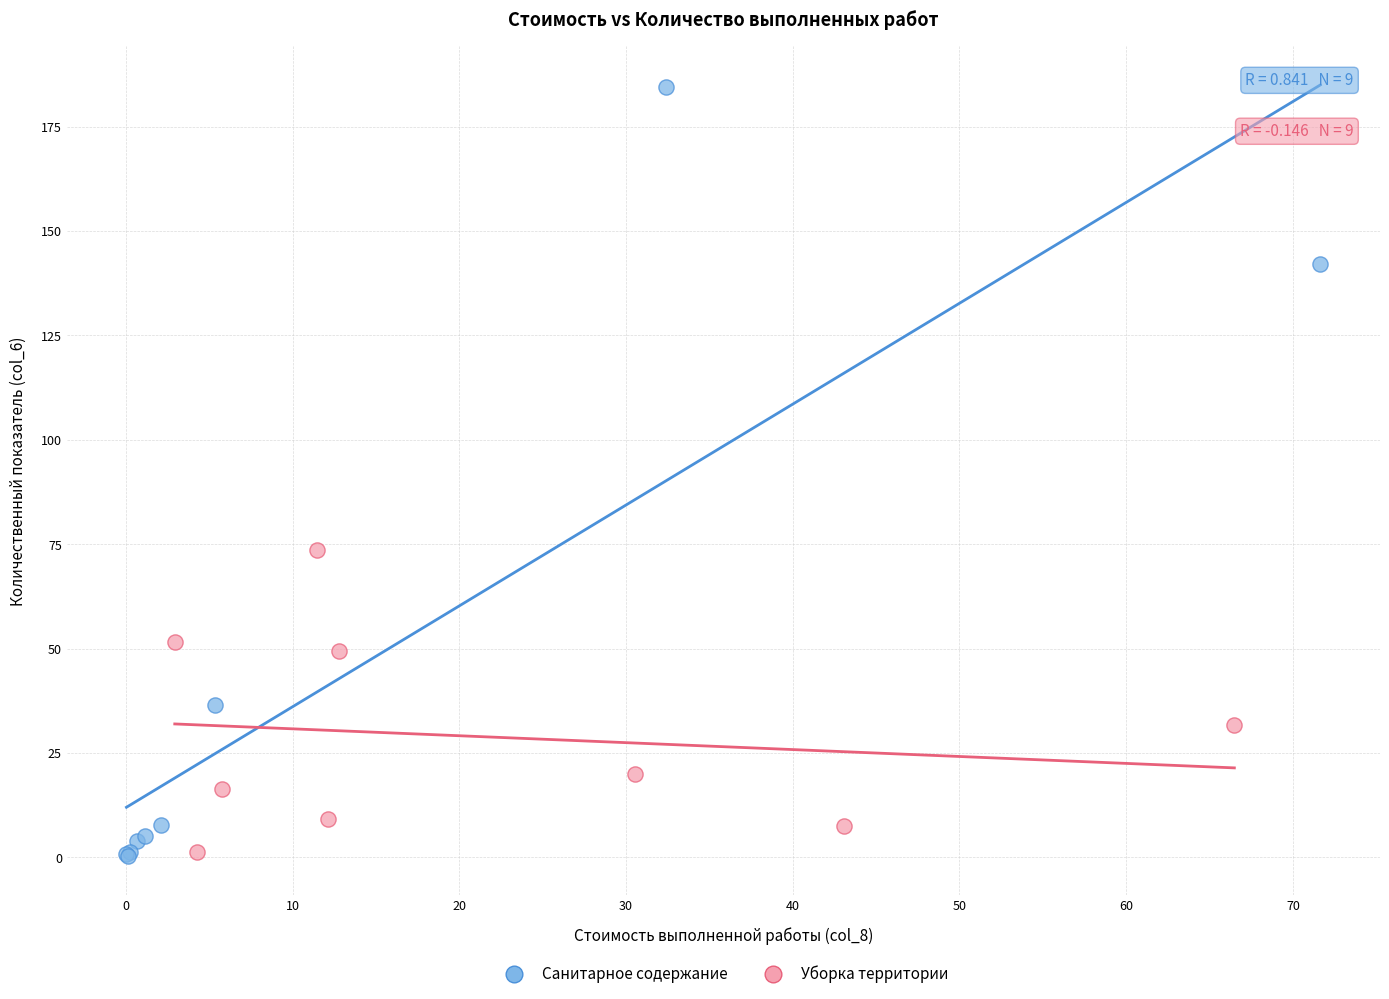

Which series has the largest Y range (max minus min)?

Санитарное содержание